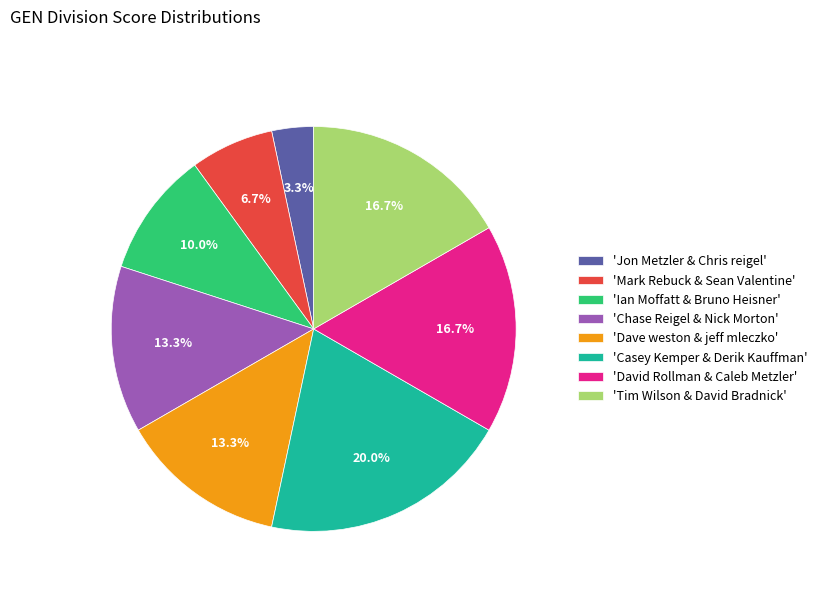

To the nearest percent, what is the average slice percentage?

12%